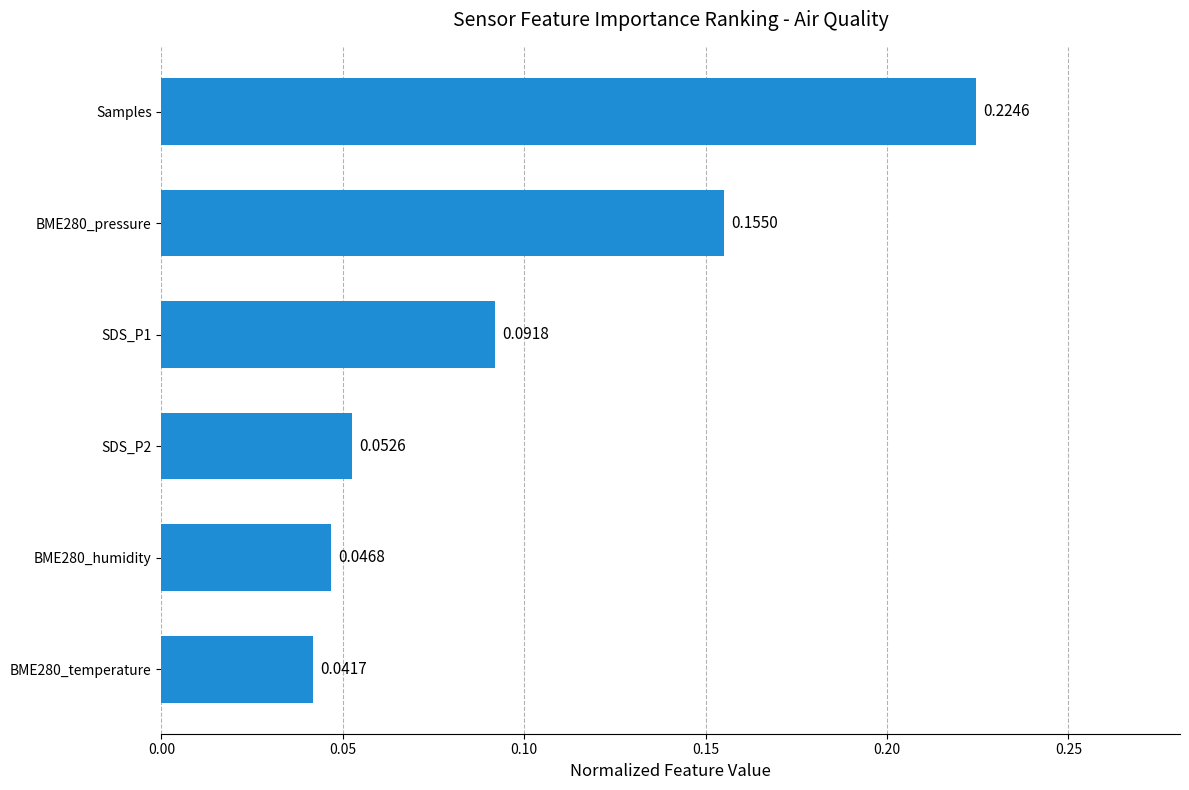

What is the change in value from BME280_temperature to Samples?

+0.2